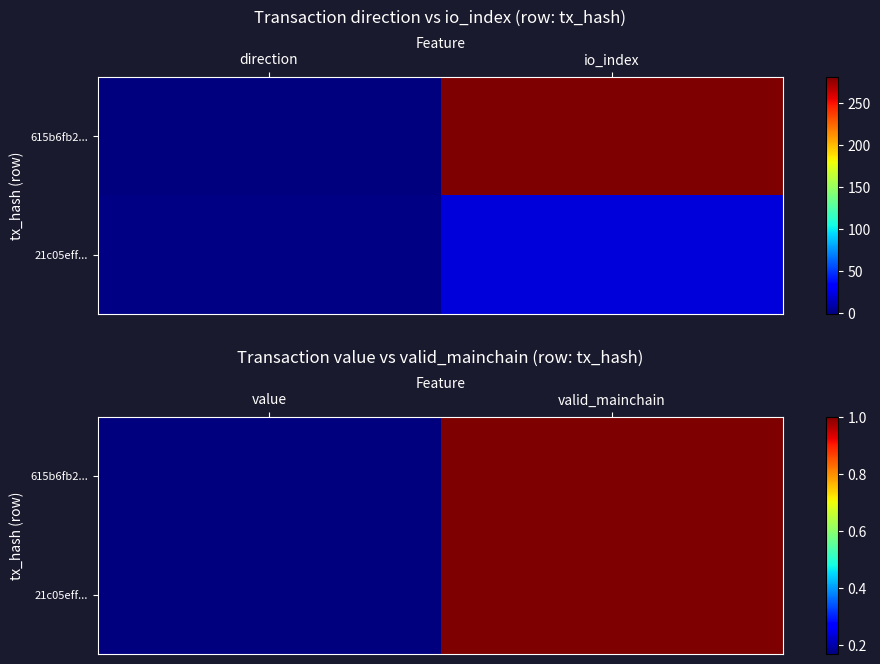

The 615b6fb2... series shows 0.2 at value. True or false?

False